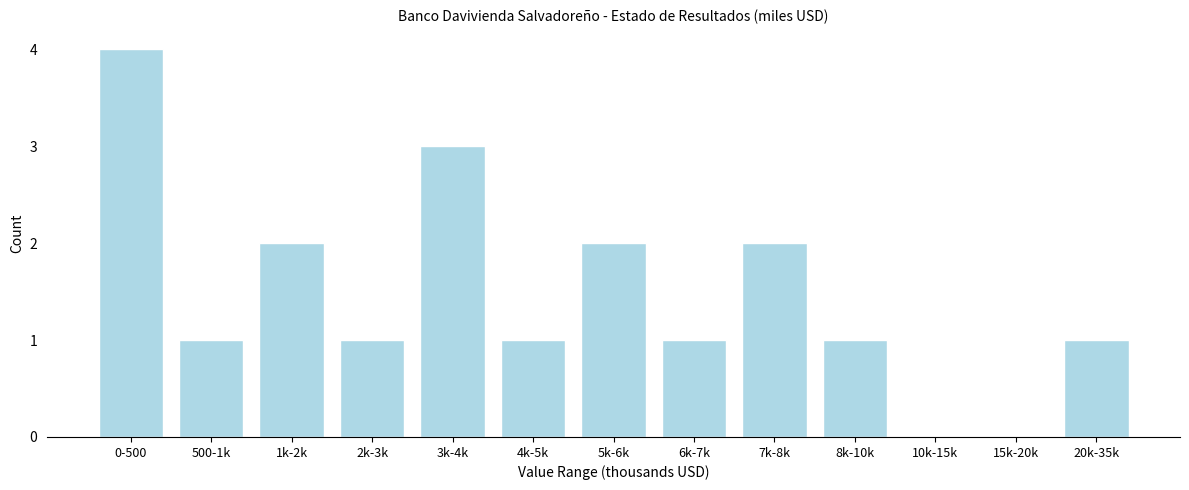

Reading left to right, transcribe all the data shown in this chart.

0-500=4	500-1k=1	1k-2k=2	2k-3k=1	3k-4k=3	4k-5k=1	5k-6k=2	6k-7k=1	7k-8k=2	8k-10k=1	10k-15k=0	15k-20k=0	20k-35k=1